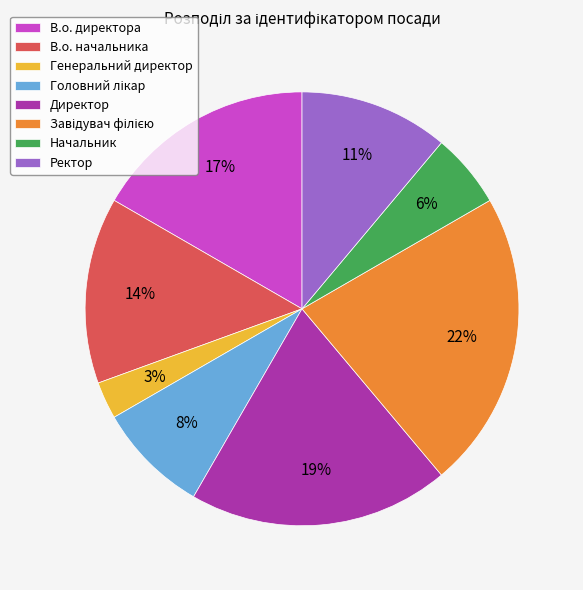

Is Директор the majority of the pie?

No